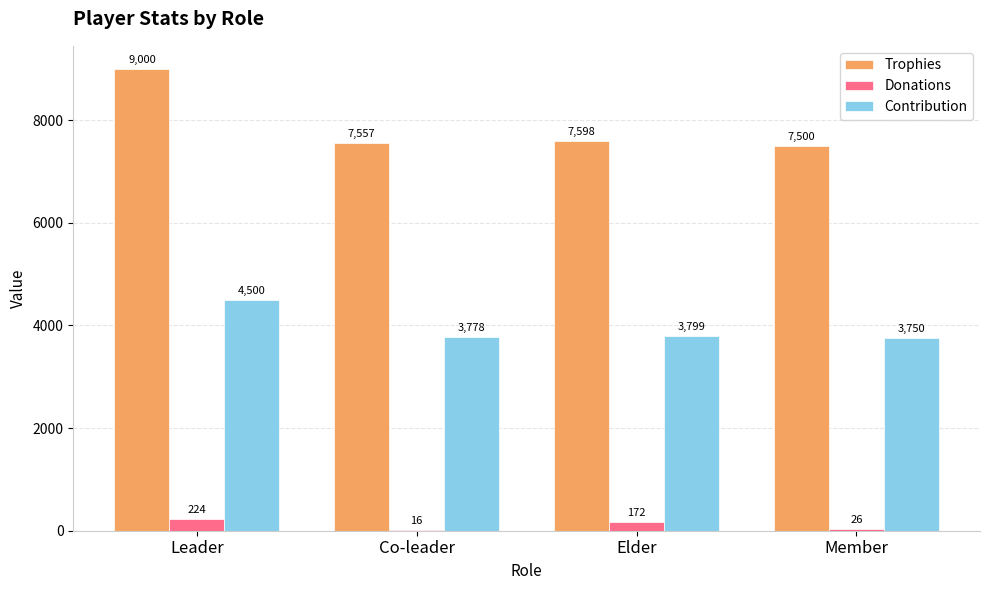

Is the value of Contribution at Elder greater than the value of Trophies at Co-leader?

No